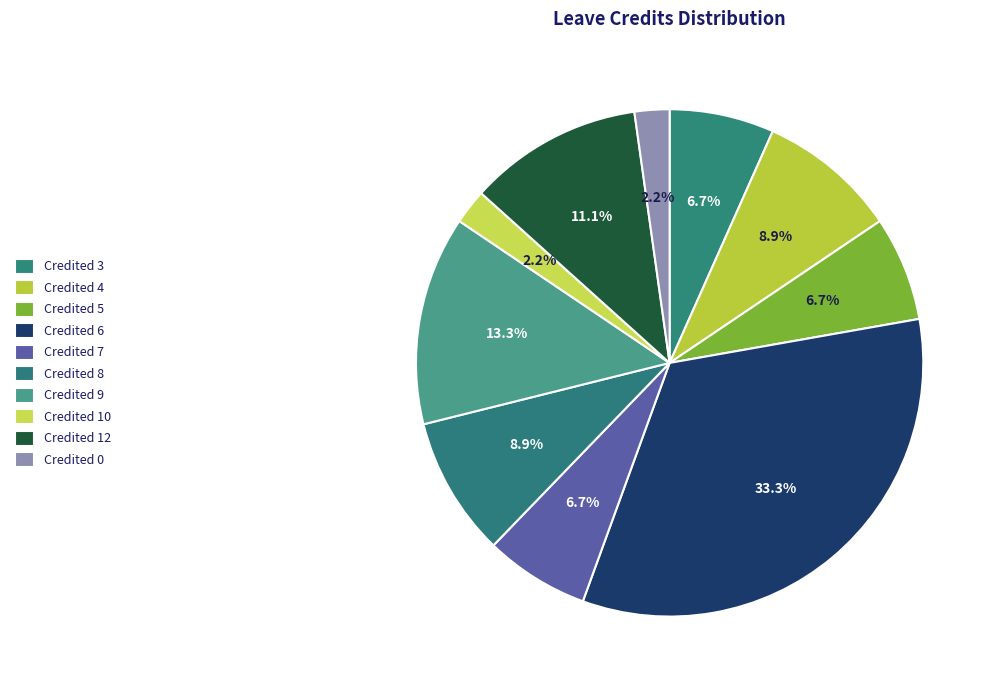

Rank the categories by value from lowest to highest.

Credited 10, Credited 0, Credited 3, Credited 5, Credited 7, Credited 4, Credited 8, Credited 12, Credited 9, Credited 6